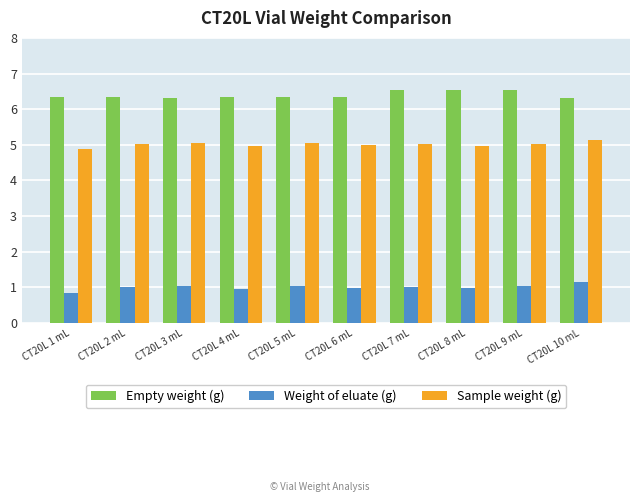

What is the label of the 4th bar from the left?

CT20L 4 mL